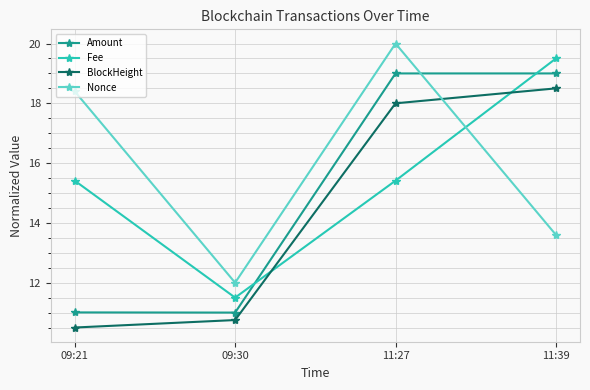

Reading left to right, list all the values displayed in this chart.

Amount: 11.0	11.0	19.0	19.0
Fee: 15.4	11.5	15.4	19.5
BlockHeight: 10.5	10.8	18.0	18.5
Nonce: 18.4	12.0	20.0	13.6